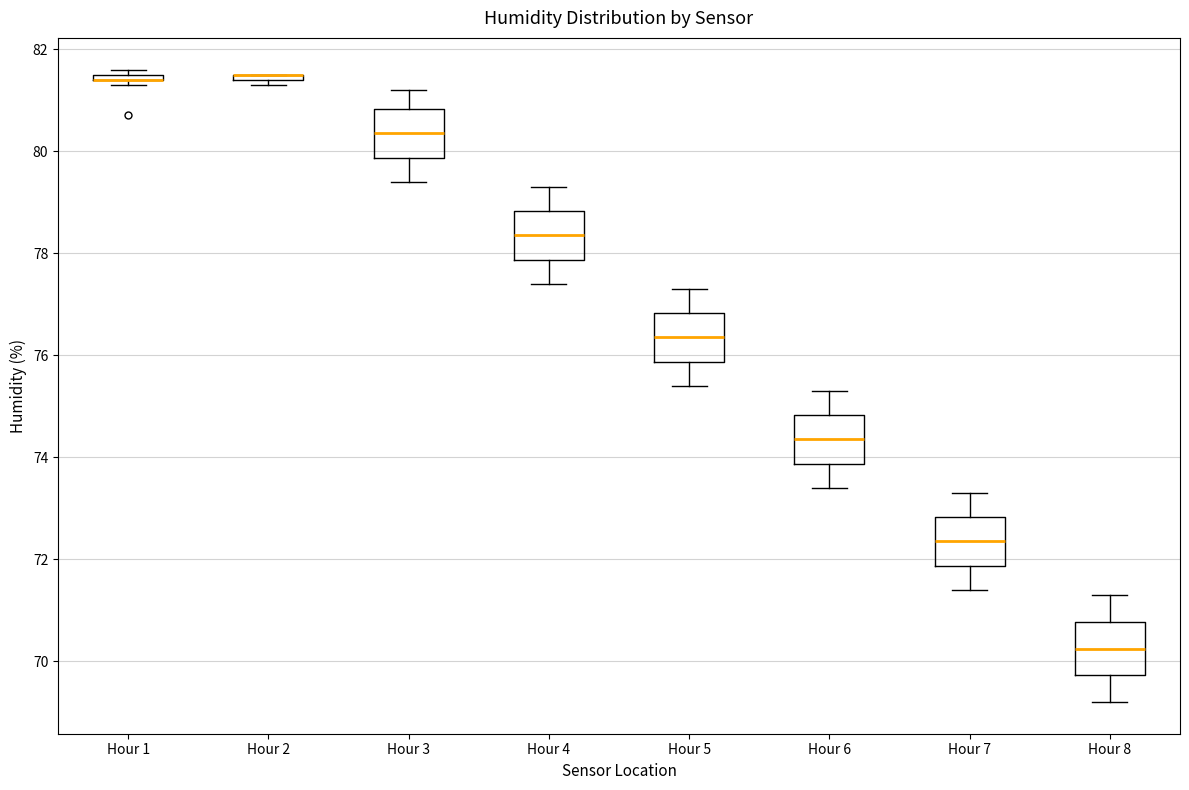

Where does the median line of the box for Hour 3 sit on the y-axis? The values are not printed on the chart, so give them approximately, as read against the axis.

80.4